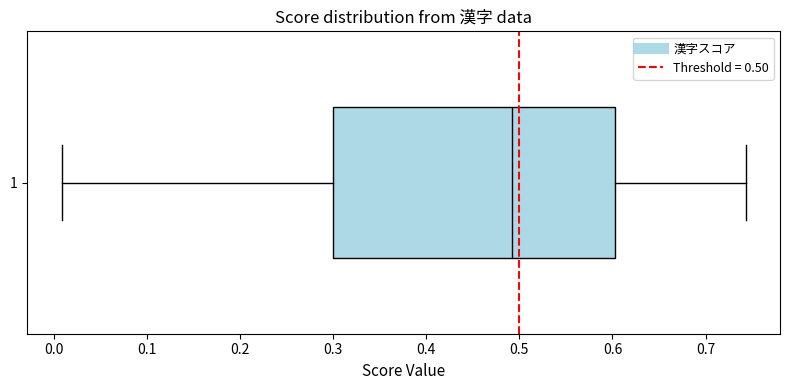

Where does the right whisker of the box at y = 1 end on the x-axis? The values are not printed on the chart, so give them approximately, as read against the axis.

0.74